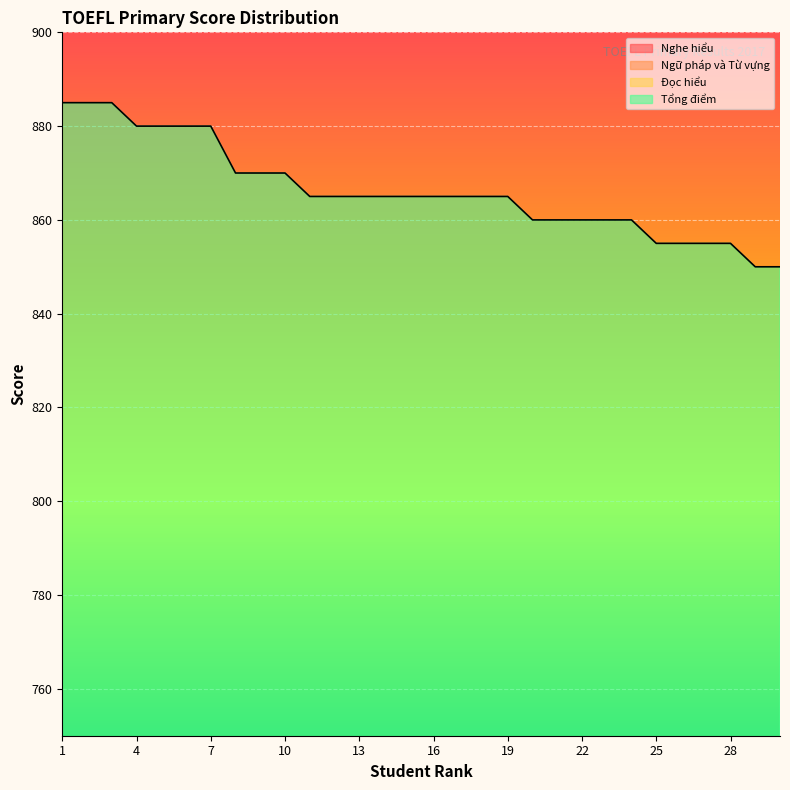

Which label corresponds to the largest value in the chart?

1